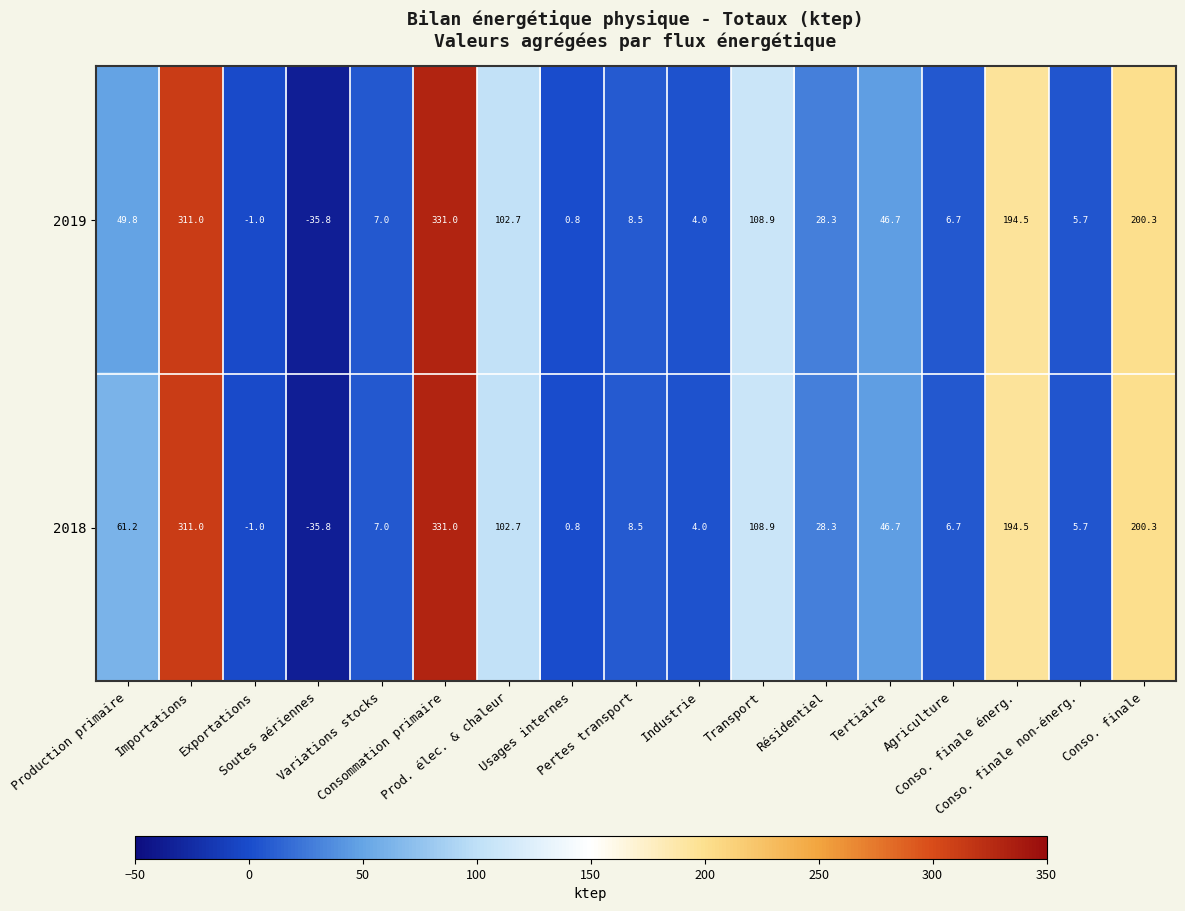

What is the sum of all 2018 values?

1380.5